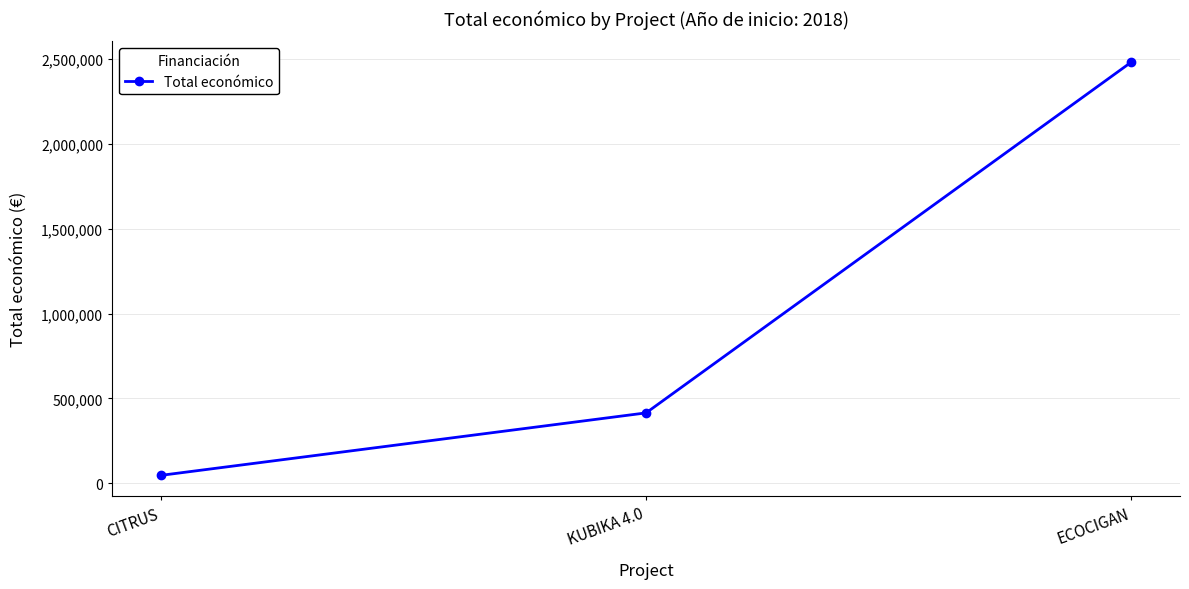

What is the value of the 1st point from the left?

46300